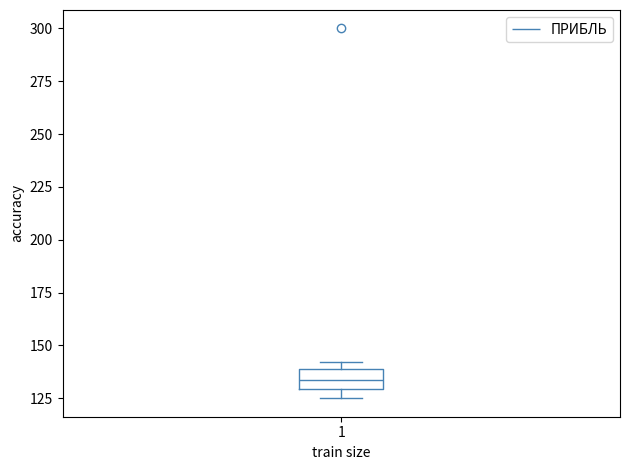

Transcribe this box plot: give where the median line is, the range the box spans, and where the two whiskers end, as read against the y-axis. The values are not printed on the chart, so give them approximately, as read against the axis.

median 135, box 130 to 140, whiskers 125 to 140 (just above the box's upper edge)